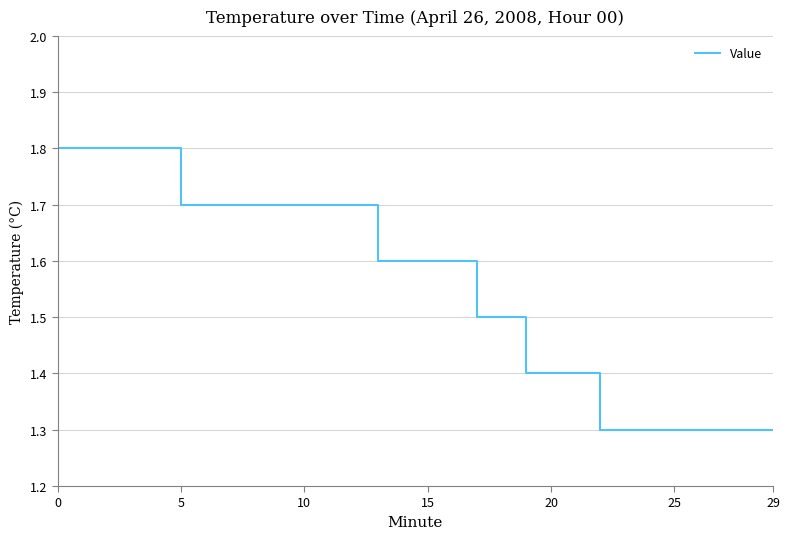

What is the difference between the maximum and minimum values?

0.5